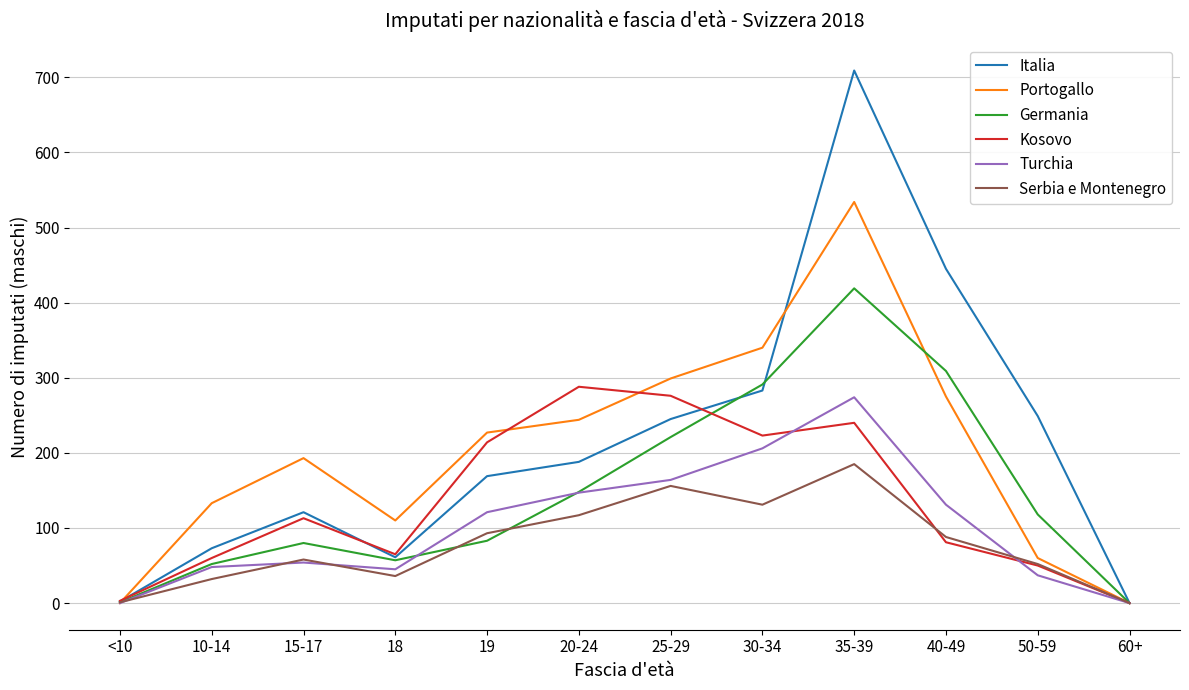

At which label does Turchia reach its peak?

35-39